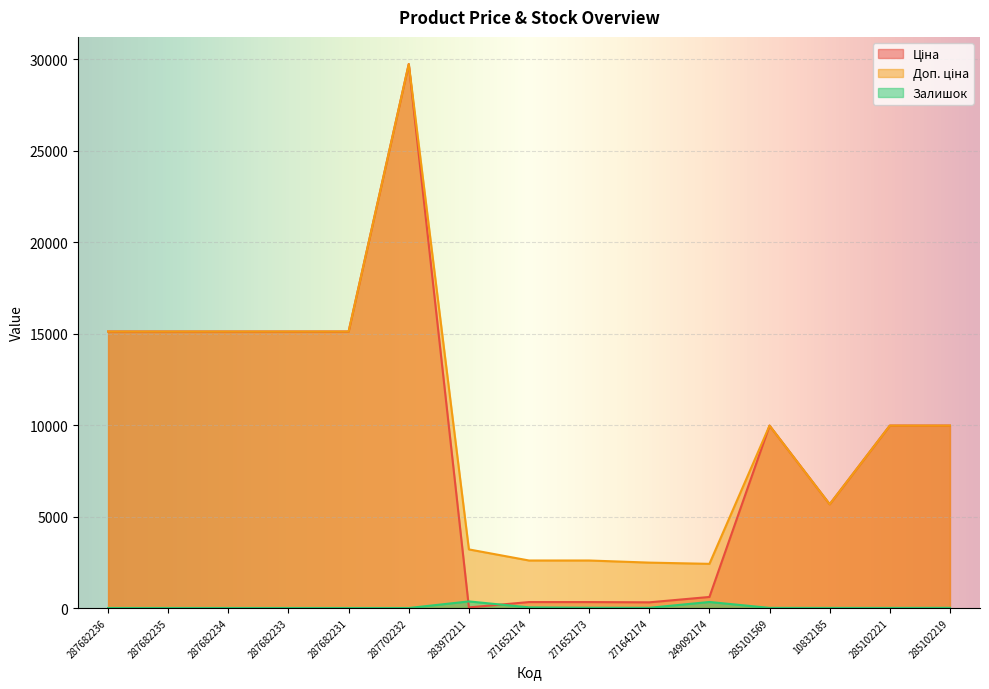

What is the value of the Ціна point at the 4th from the left?

15120.0